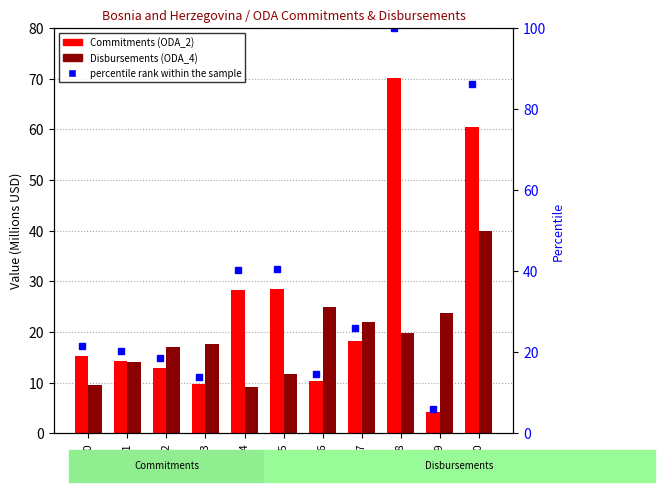

What is the difference between the percentile rank within the sample values at 2003 and 2007?

12.1